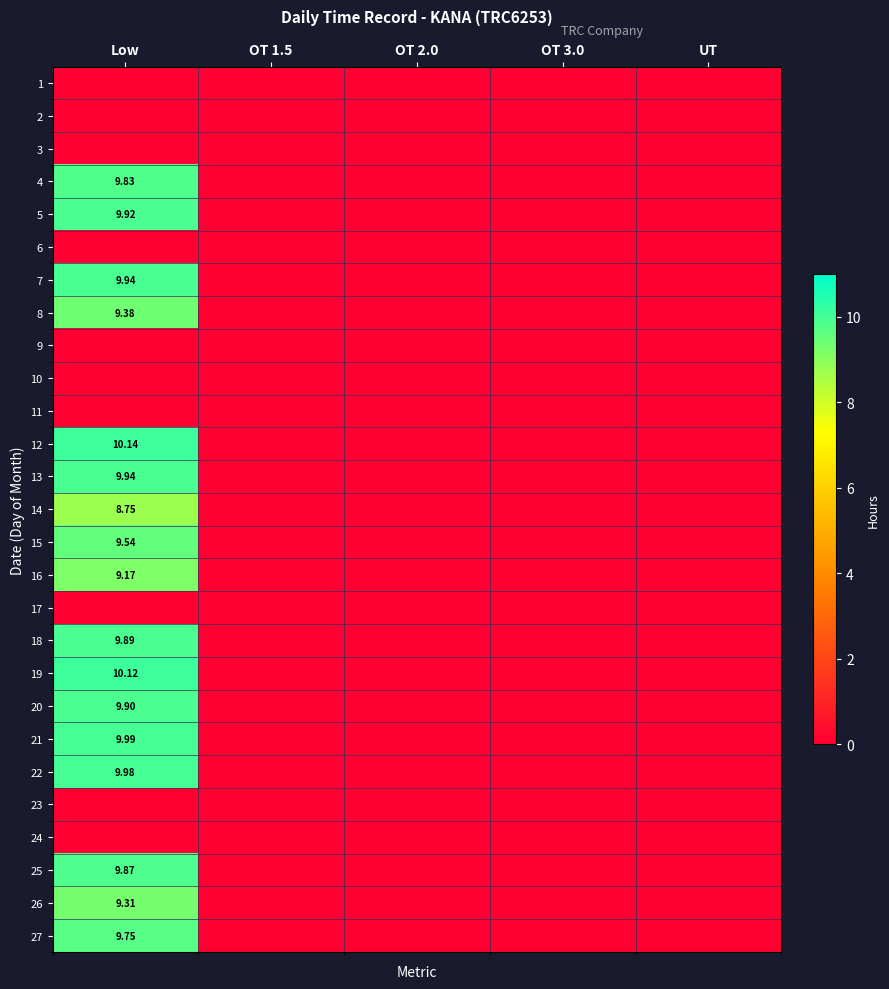

Rank the series by their maximum value, from highest to lowest.

12, 19, 21, 22, 7, 13, 5, 20, 18, 25, 4, 27, 15, 8, 26, 16, 14, 1, 2, 3, 6, 9, 10, 11, 17, 23, 24